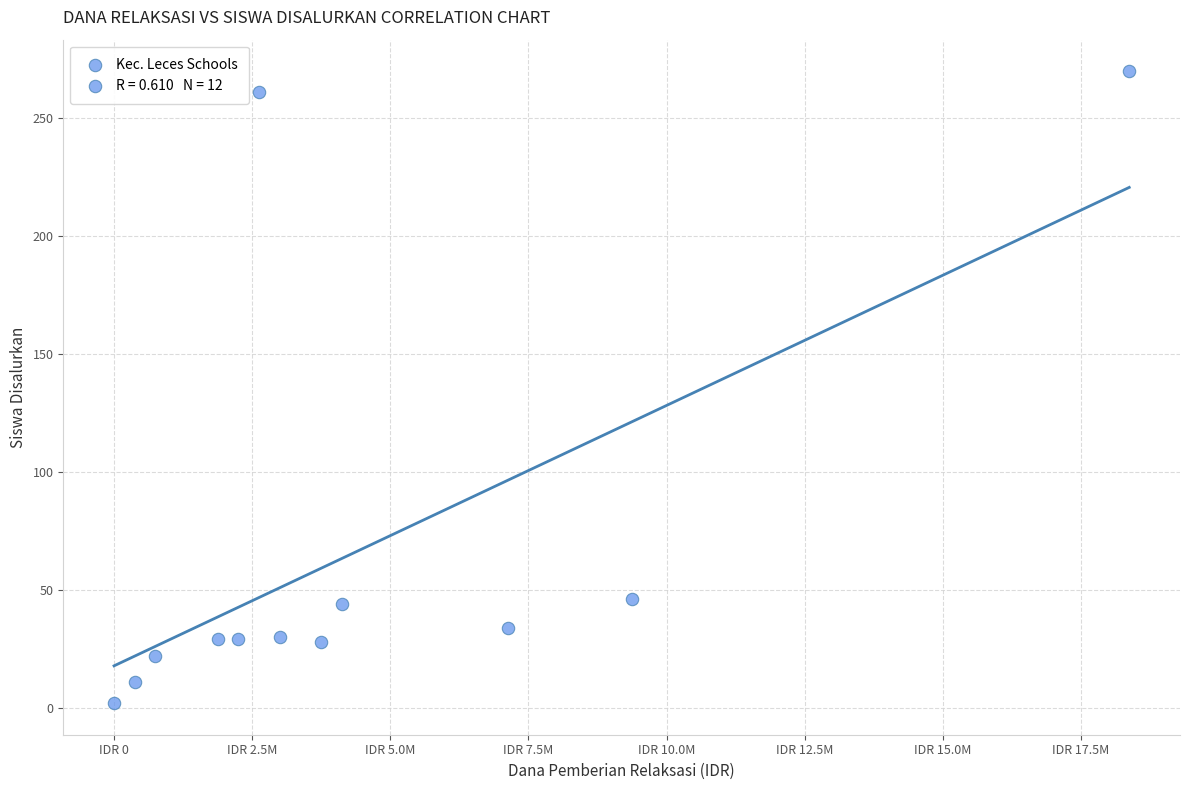

What is the average X value?

4468750